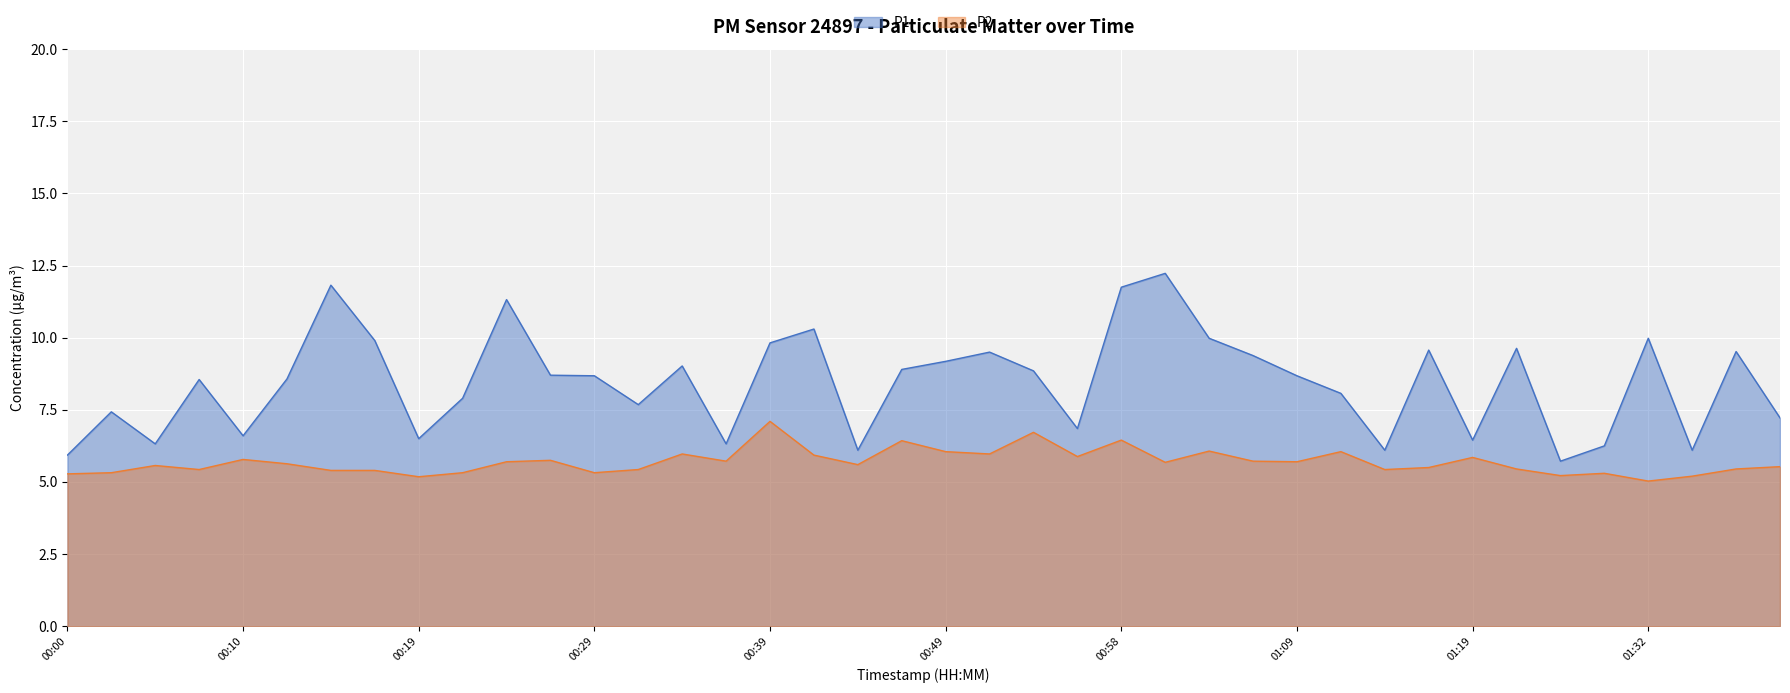

Between 00:24 and 01:03, which series saw the biggest shift?

P1